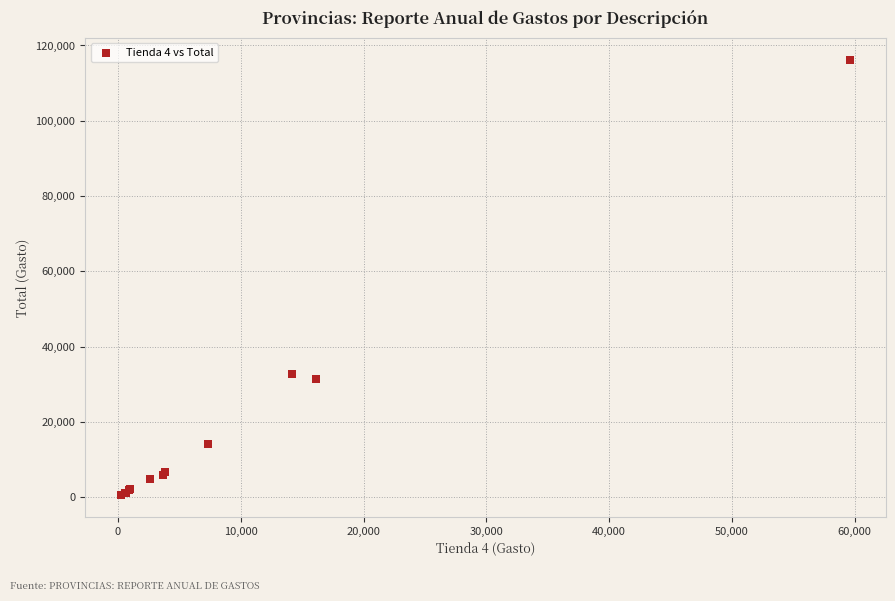

What Y value in the scatter plot is closest to 58385?

32828